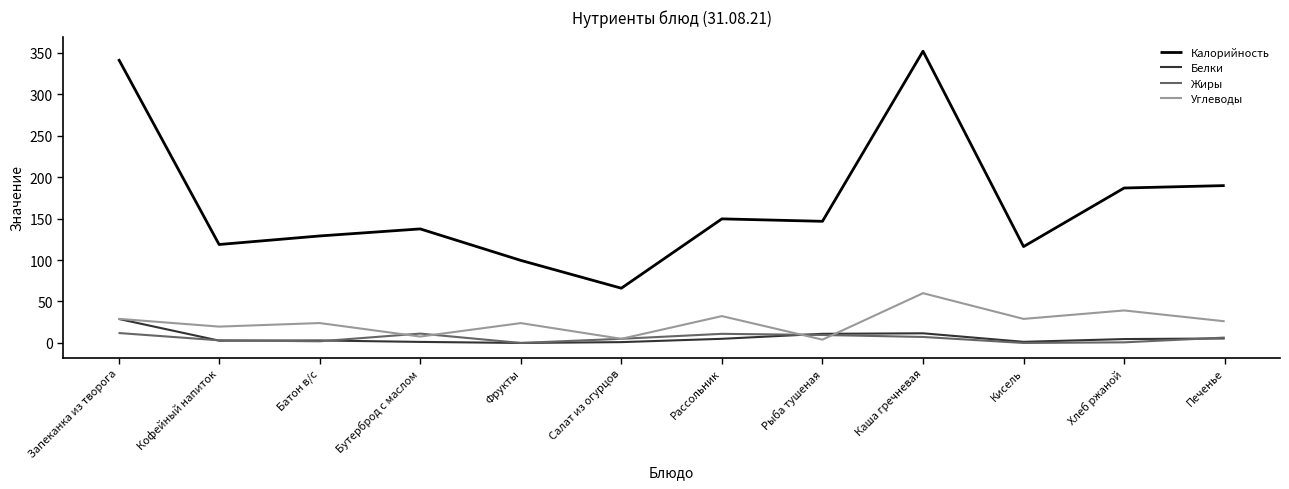

Where does the Углеводы series first go above 26?

Запеканка из творога